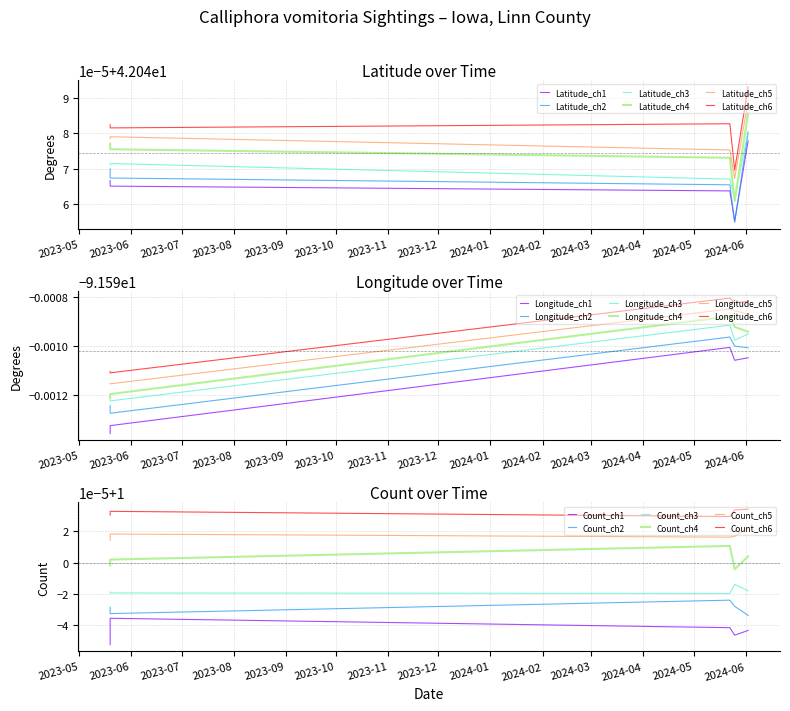

What is the lowest value of the Latitude series?

42.0